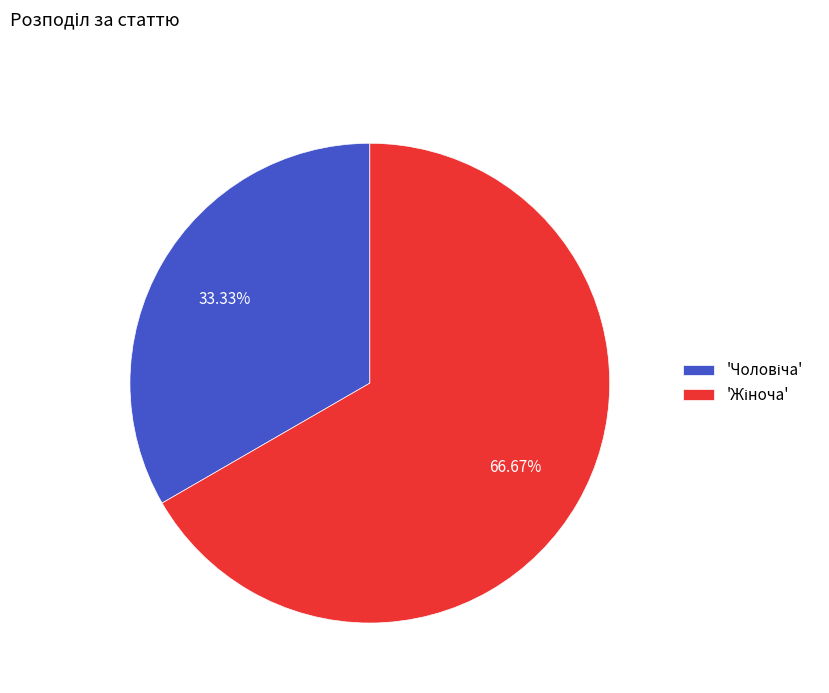

How many segments does this pie chart have?

2